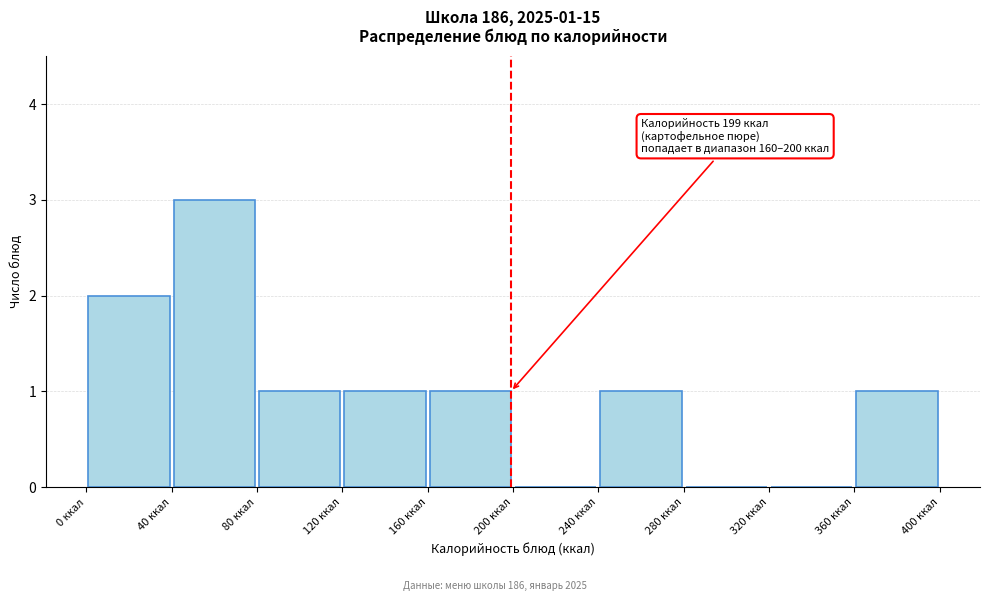

Which range on the x-axis has the tallest bar?

40 to 80